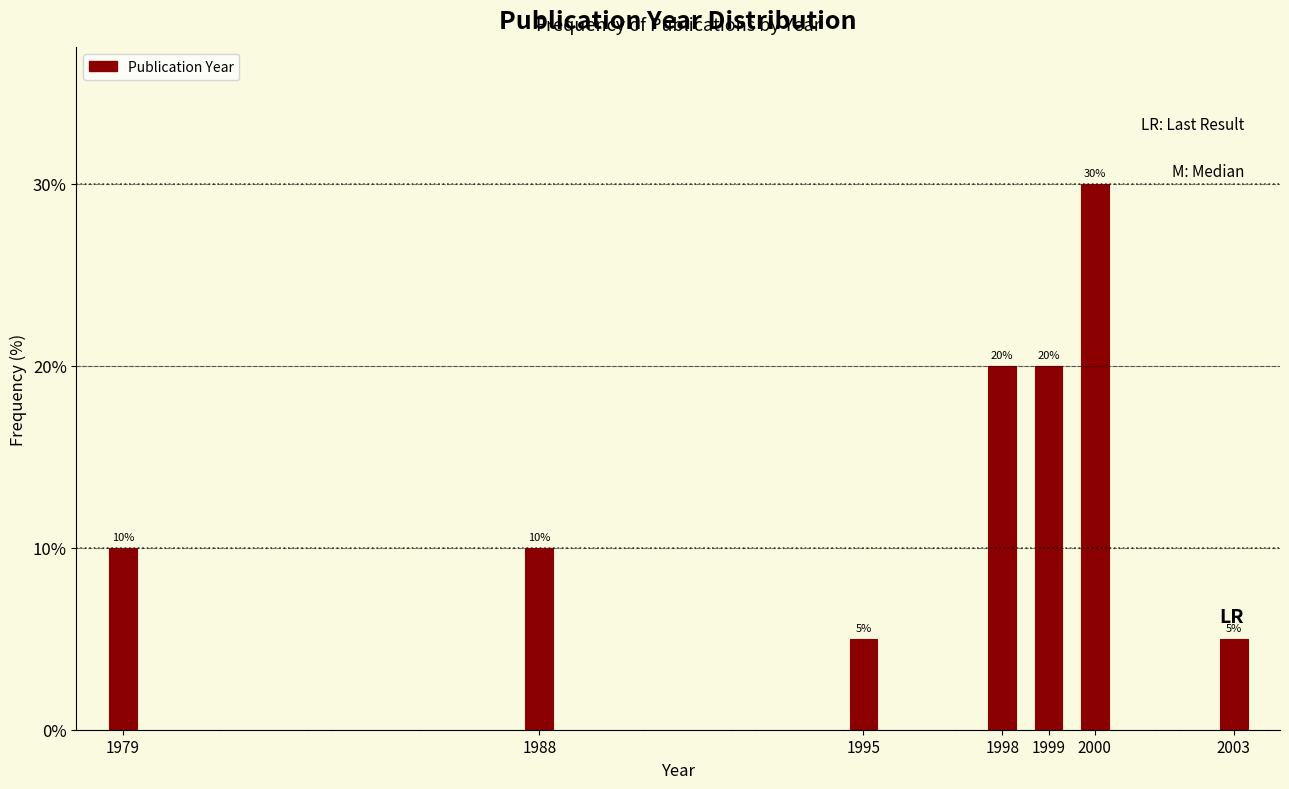

Reading left to right, list all the values displayed in this chart.

1979=10	1988=10	1995=5	1998=20	1999=20	2000=30	2003=5